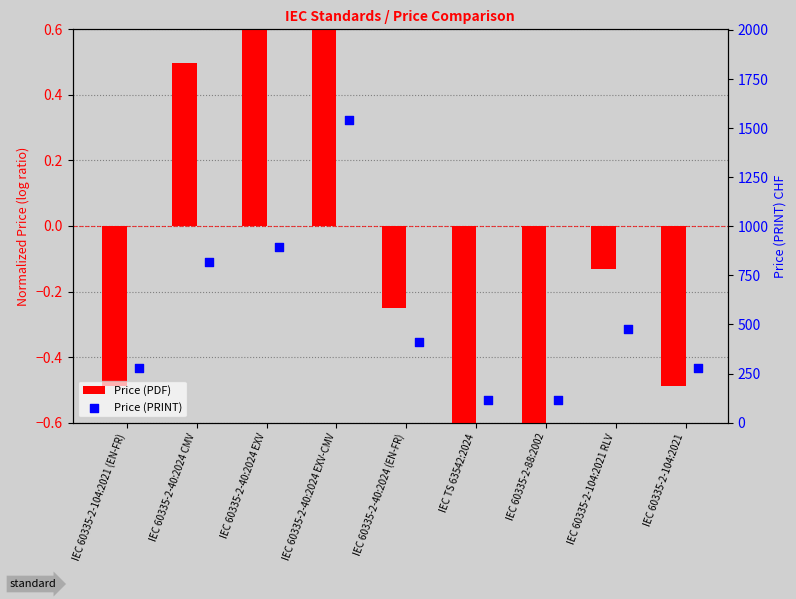

What is the total value across all series at IEC 60335-2-40:2024 (EN-FR)?

409.7